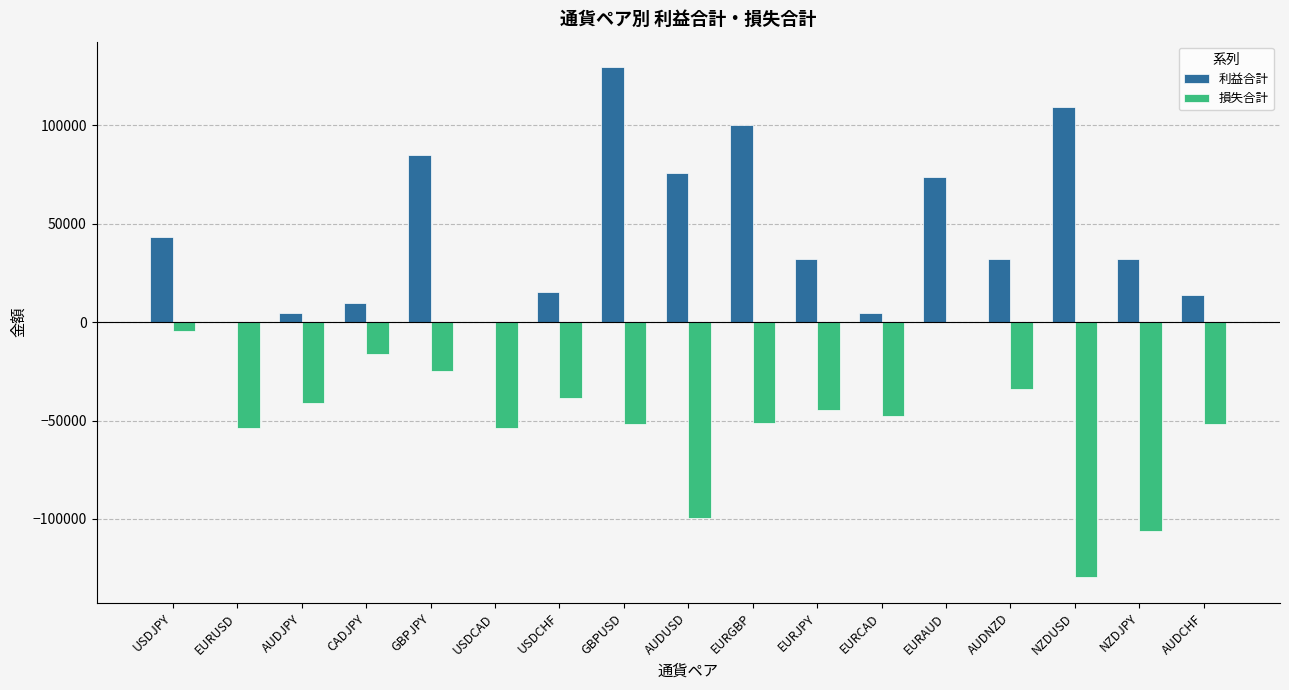

Which series has the largest total across all categories?

利益合計